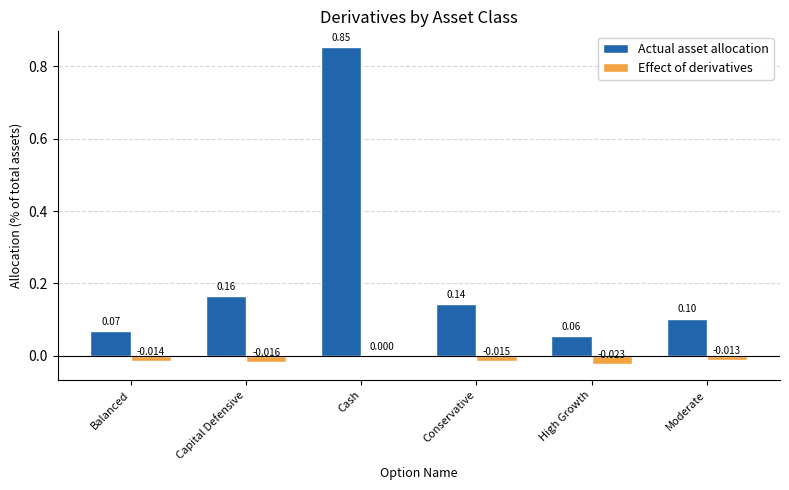

Are the bars grouped side by side (vs. stacked)?

Yes